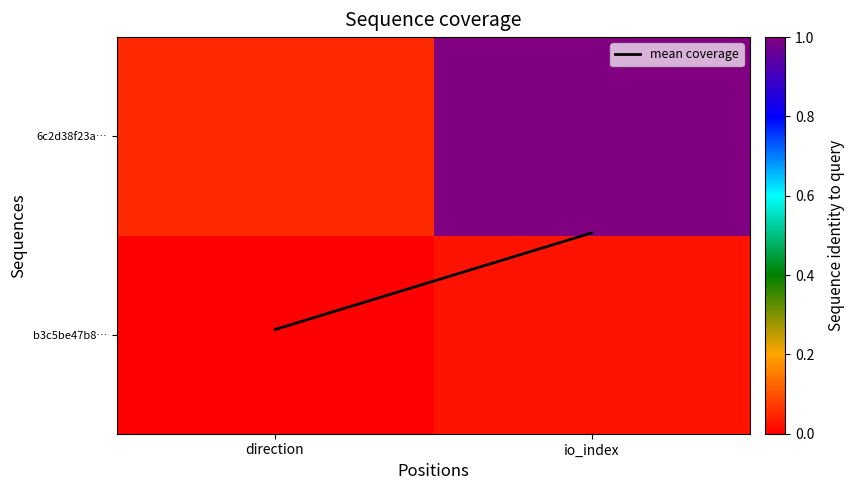

What is the total value across all series at direction?

0.1